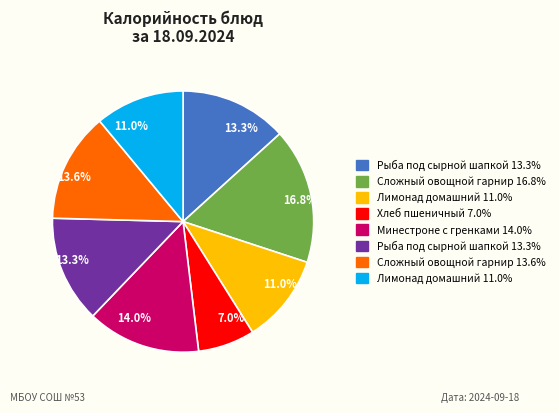

Does any single category account for the majority?

No